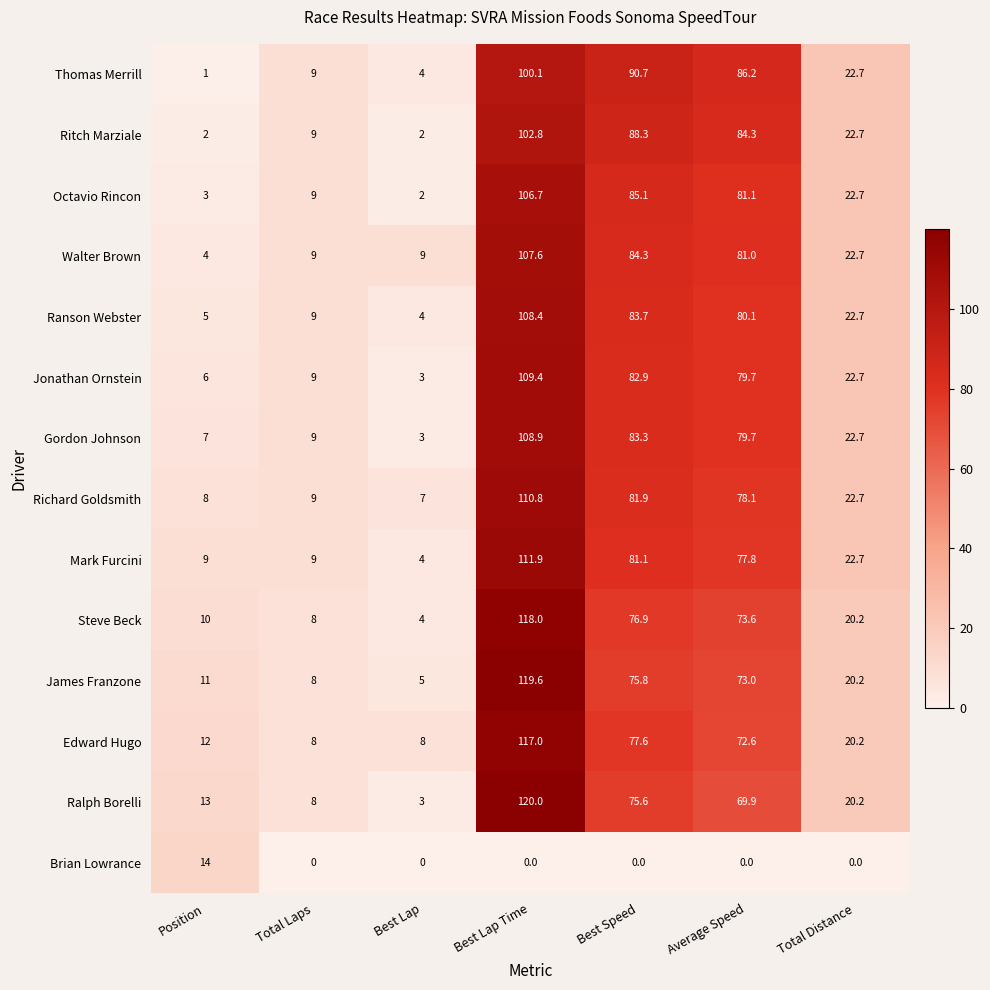

What is the difference between the Richard Goldsmith values at Position and Average Speed?

70.1